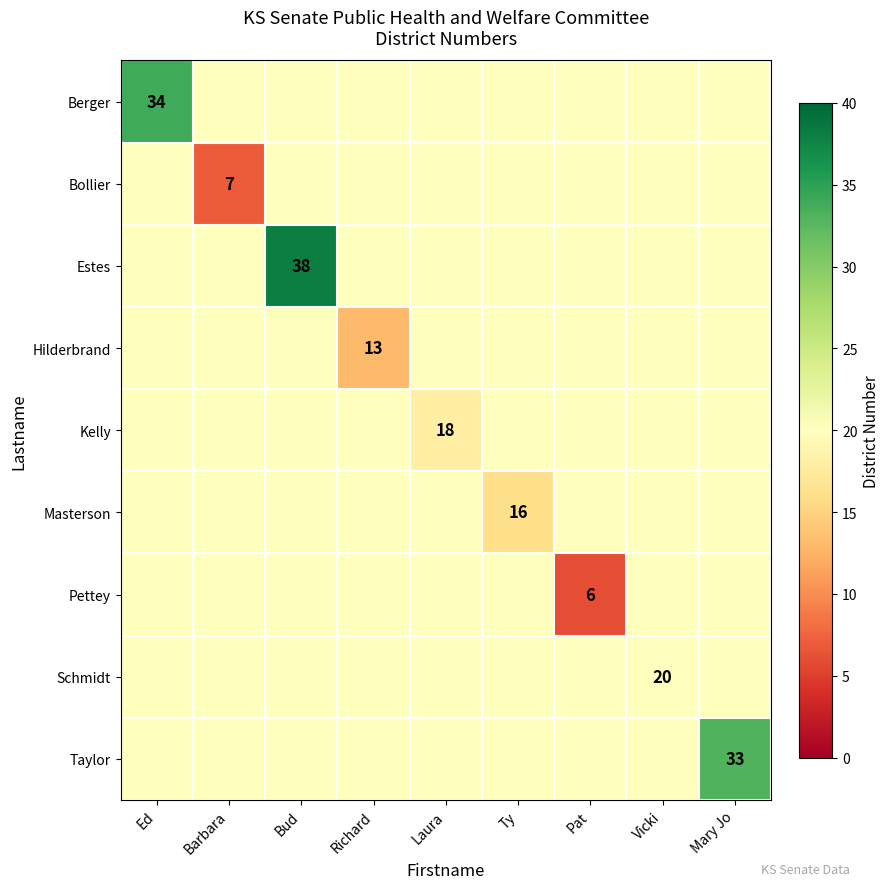

What is the sum of all Berger values?

194